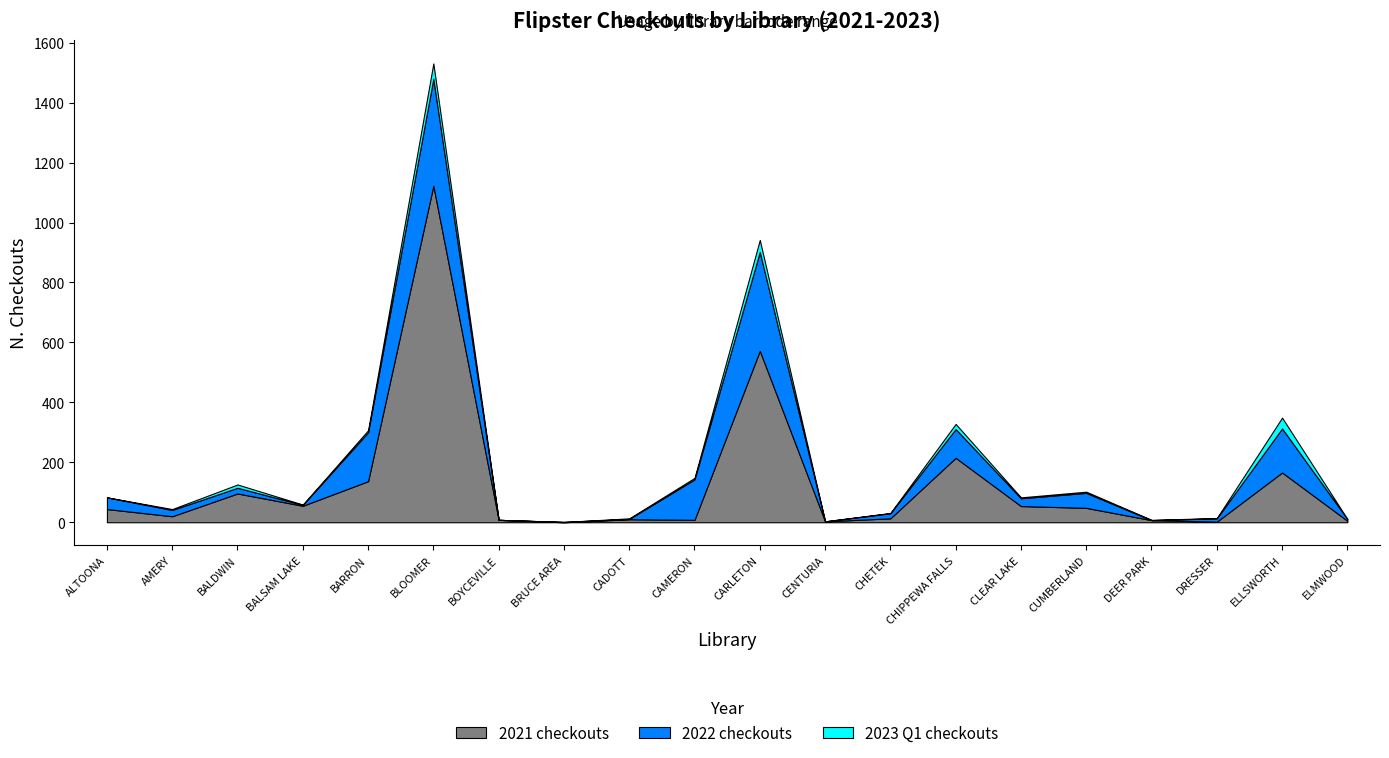

What is the value of the 2022 checkouts point at the 5th from the left?

163